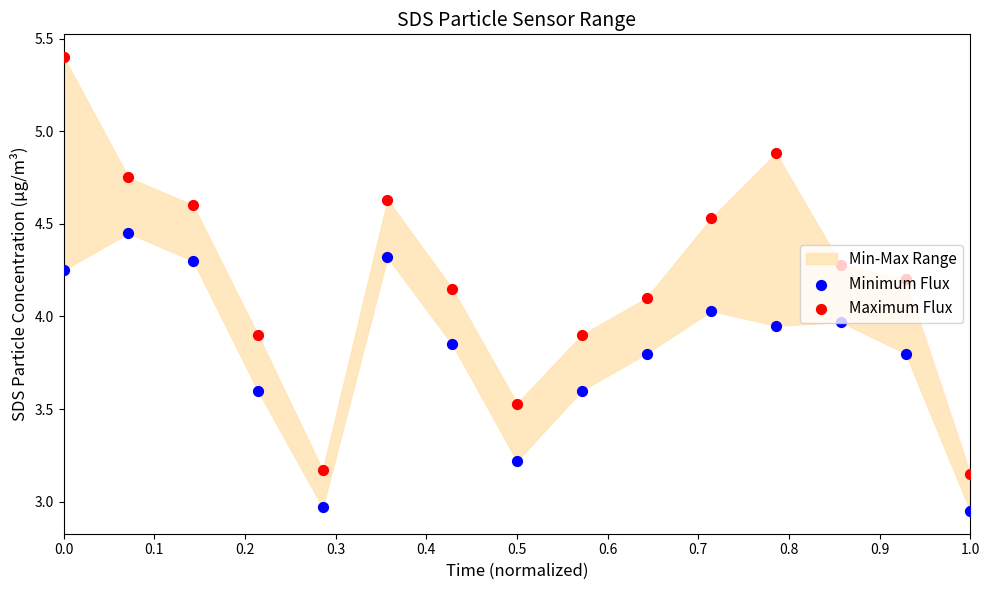

Which series reaches the maximum Y coordinate?

Maximum Flux